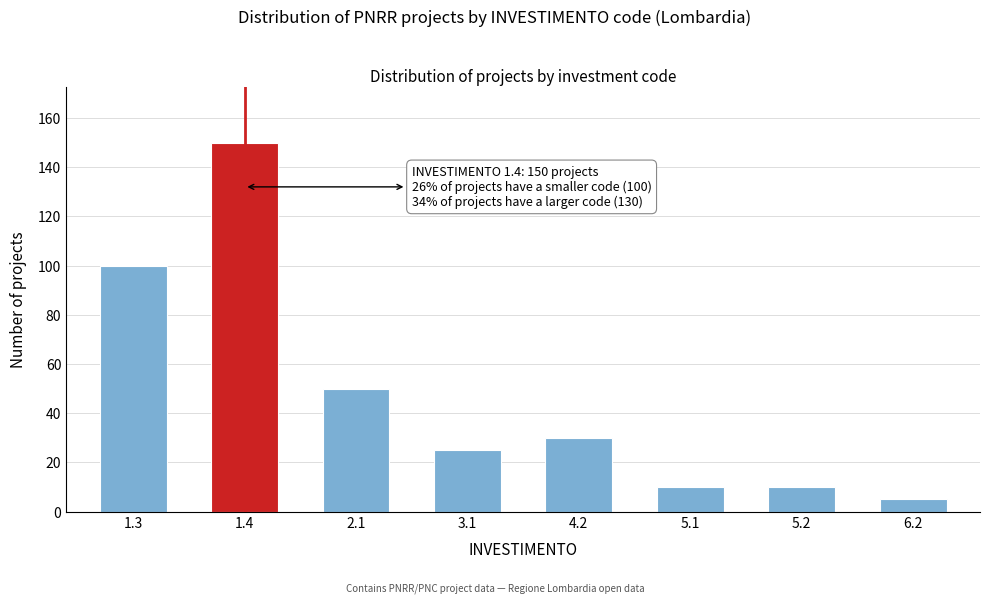

Reading left to right, list all the values displayed in this chart.

1.3=100	1.4=150	2.1=50	3.1=25	4.2=30	5.1=10	5.2=10	6.2=5